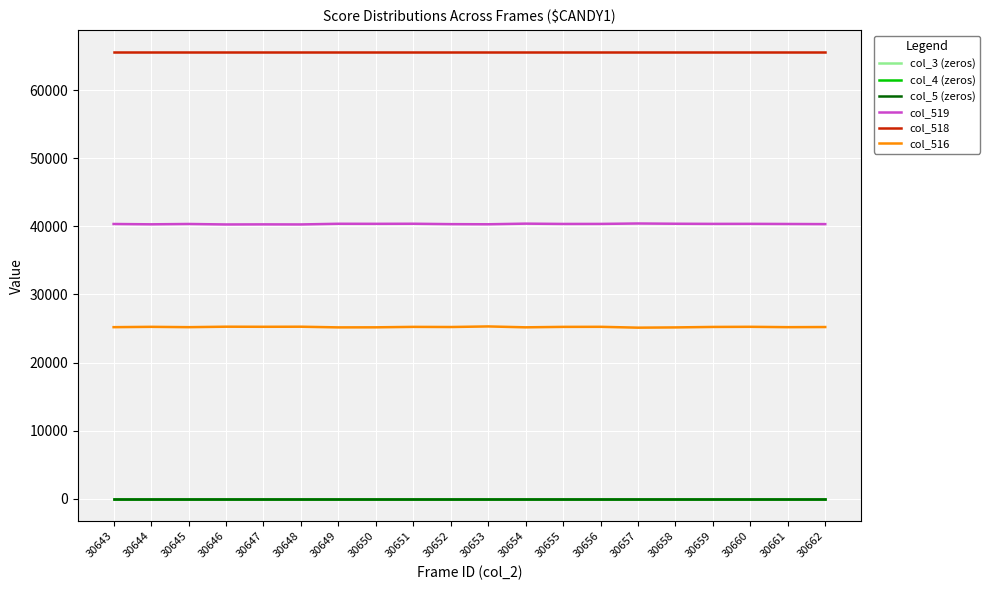

How many interior local peaks does the col_519 series have?

7